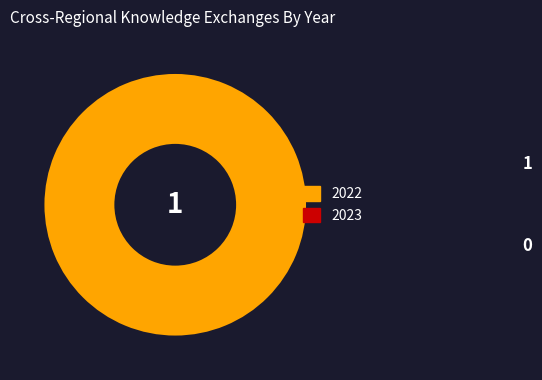

Count the number of slices in the pie.

1